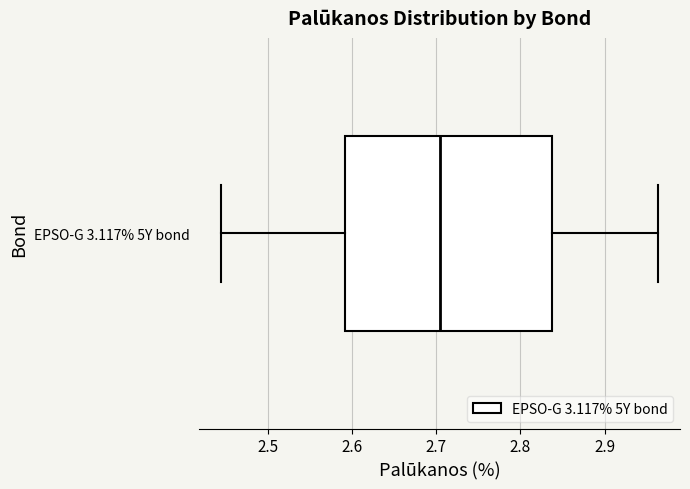

Where does the right whisker of the box for EPSO-G 3.117% 5Y bond end on the x-axis? The values are not printed on the chart, so give them approximately, as read against the axis.

2.96